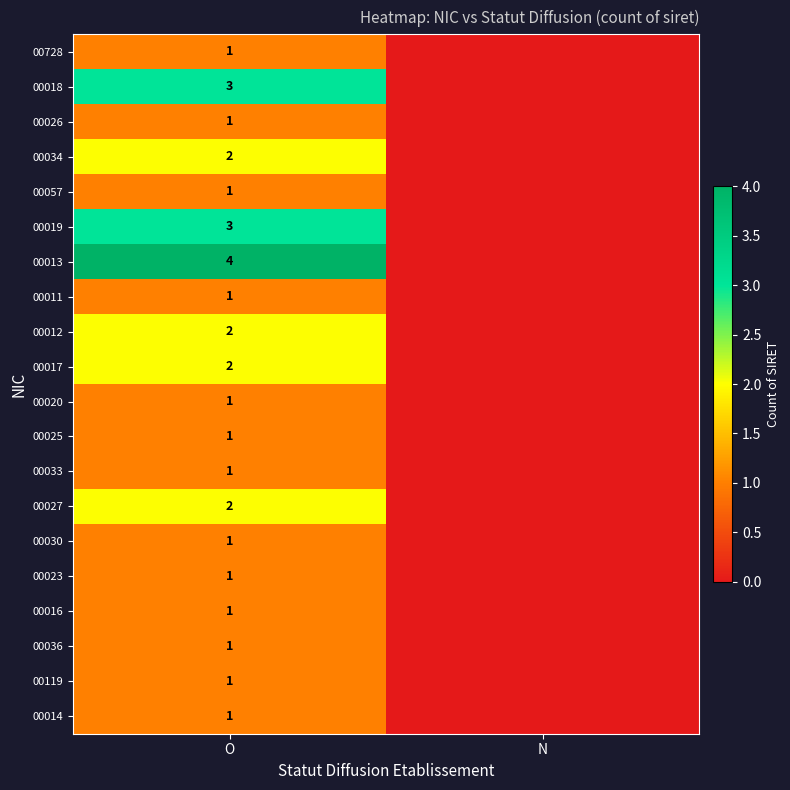

The value of 00119 at O is 1. True or false?

True